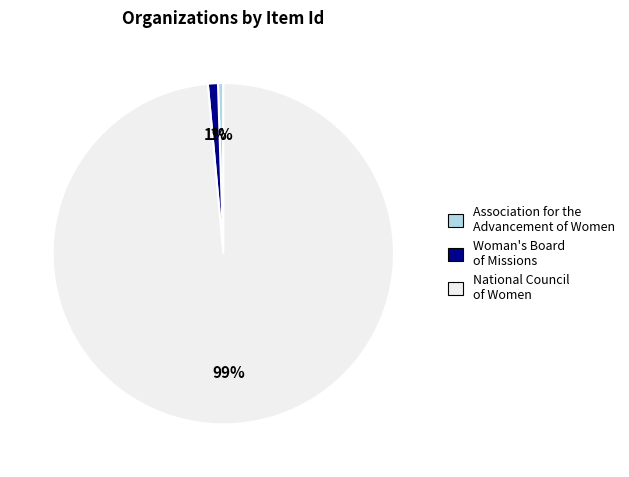

Combined, do National Council of Women and Woman's Board of Missions account for over 50%?

Yes